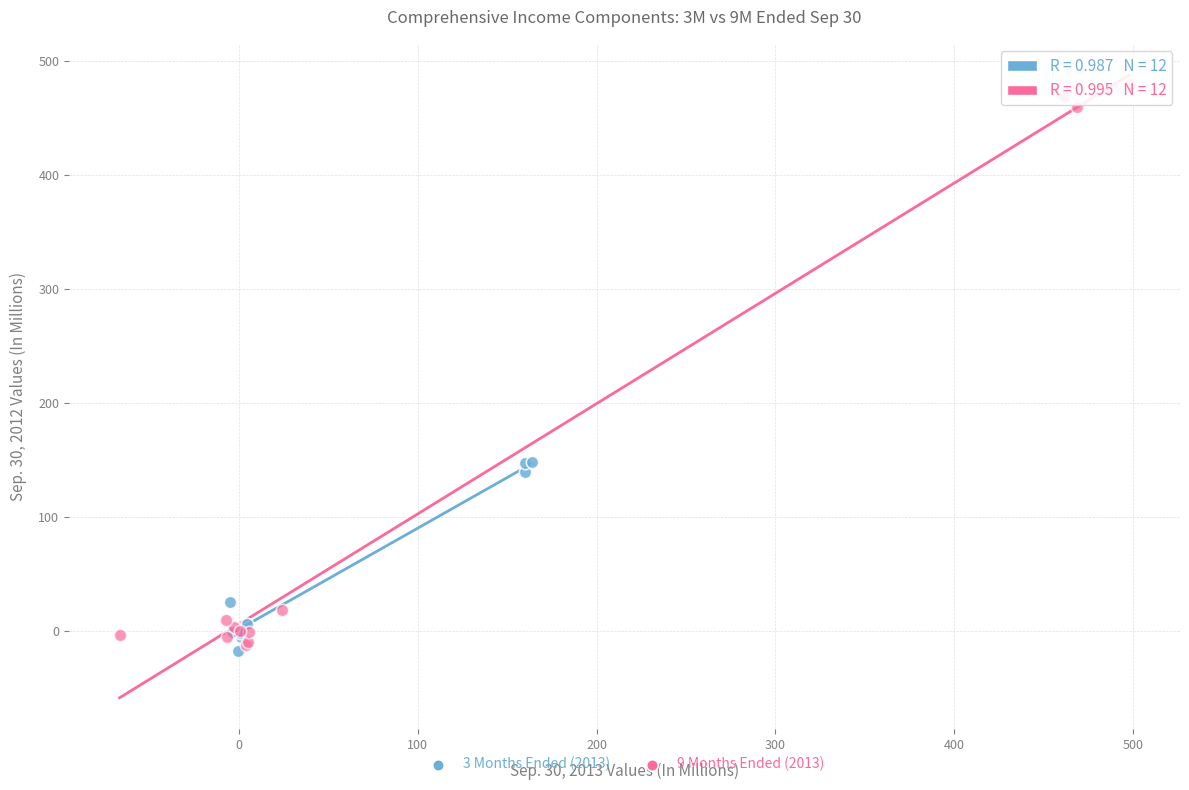

Which series contains the lowest Y value?

3 Months Ended (2013)